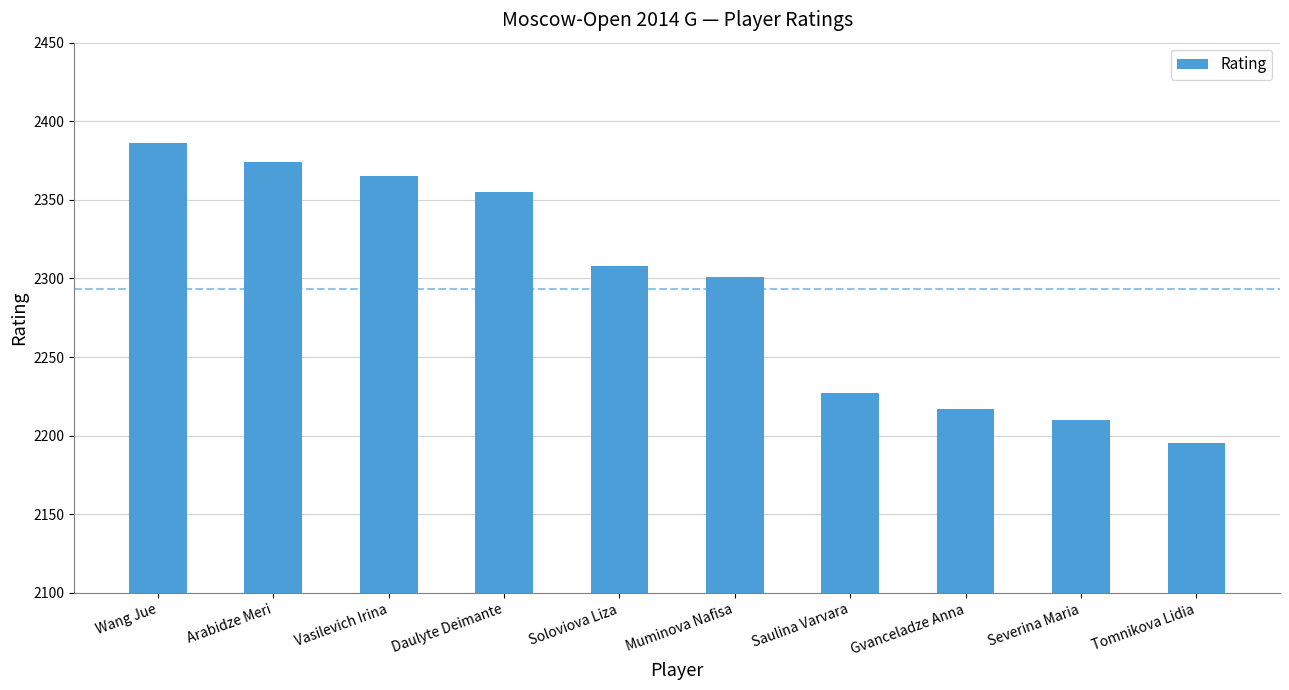

Reading left to right, transcribe all the data shown in this chart.

2386	2374	2365	2355	2308	2301	2227	2217	2210	2195